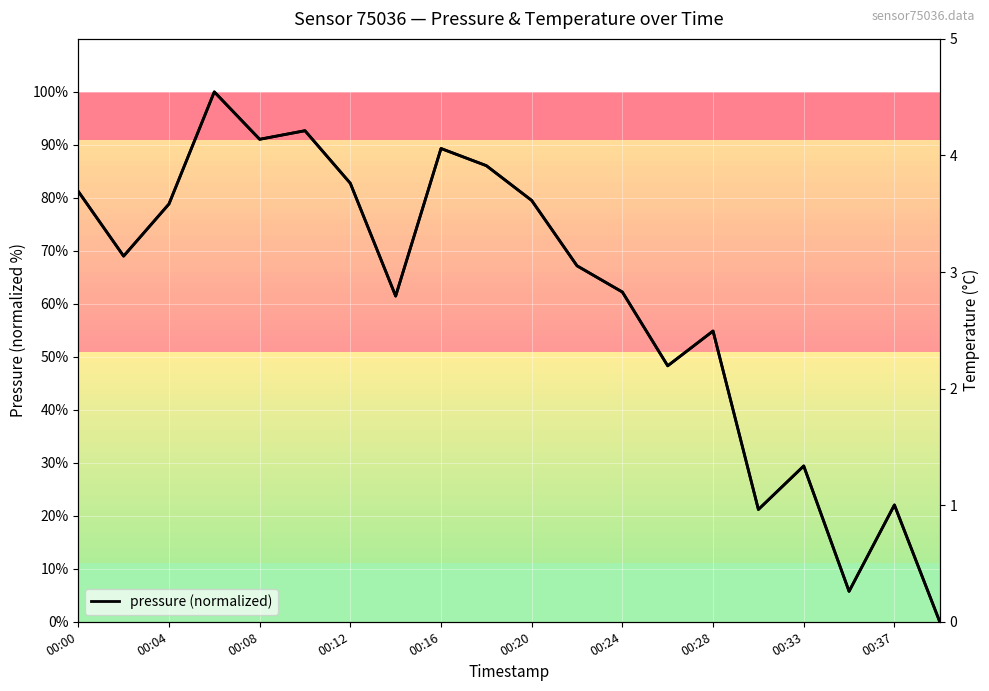

Where is temperature nearest to the value 2?

00:04